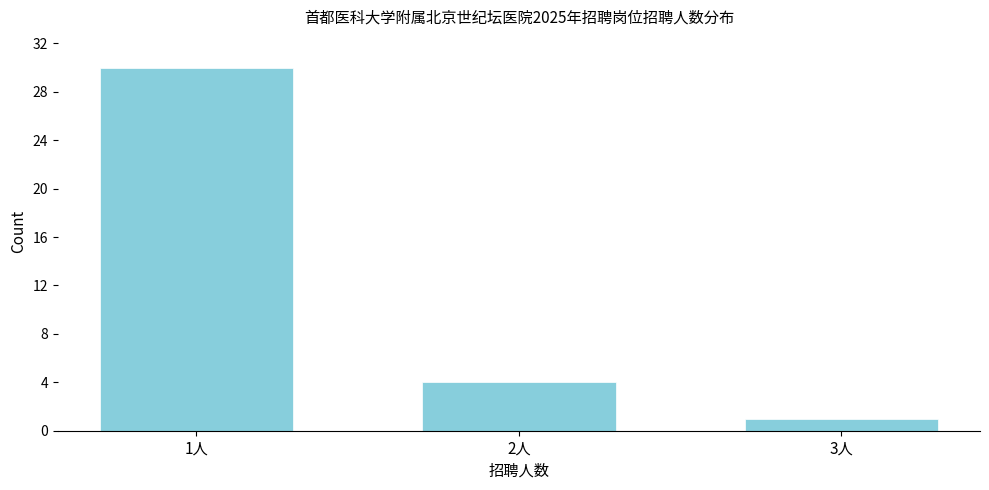

Reading left to right, transcribe all the data shown in this chart.

1人=30	2人=4	3人=1